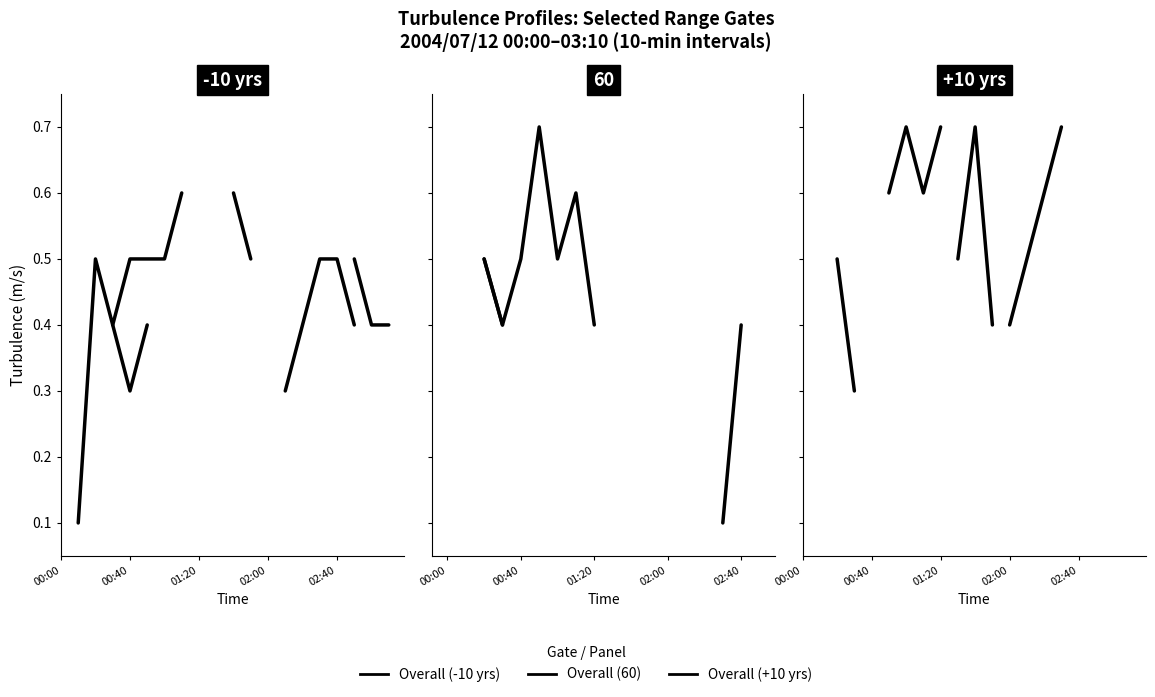

True or false: col_27 (3.331) has a value of 0.4 at 02:00.

True